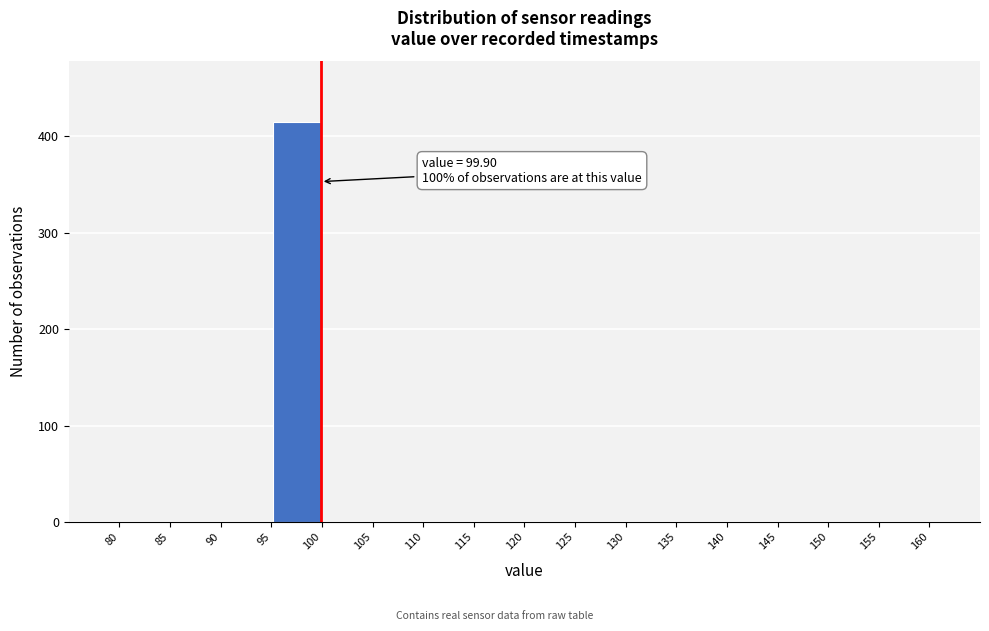

Over which range of the x-axis is the bar tallest?

95 to 100